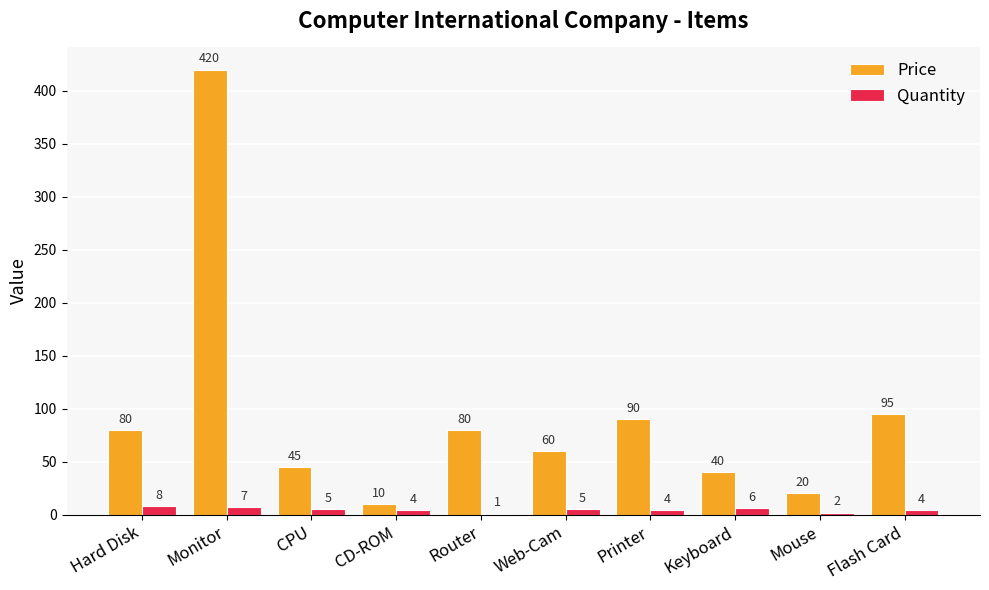

How many series are shown in this chart?

2